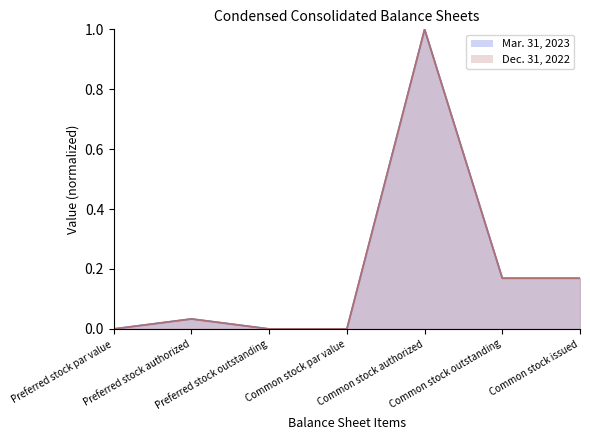

True or false: Dec. 31, 2022 has a value of 0.0 at Preferred stock authorized.

True